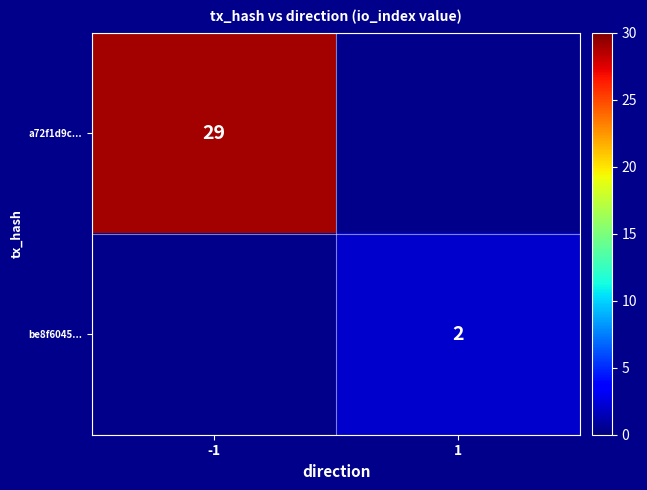

True or false: a72f1d9c... has a value of 7 at -1.

False